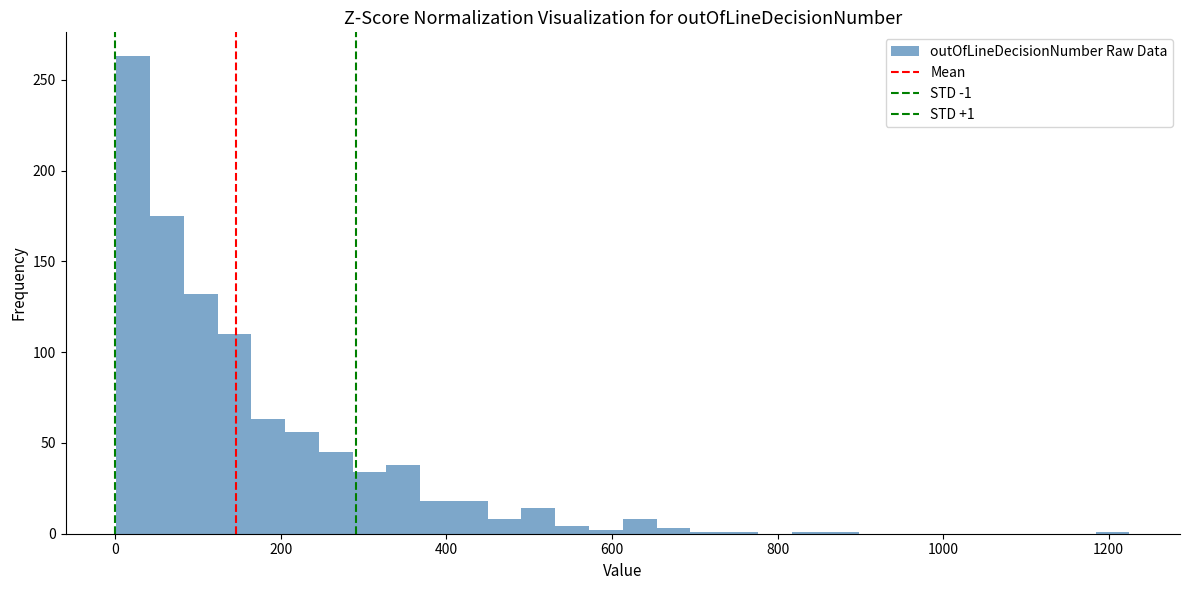

Around what value on the x-axis is the tallest bar? Give the approximate position of its centre, as read against the axis.

20